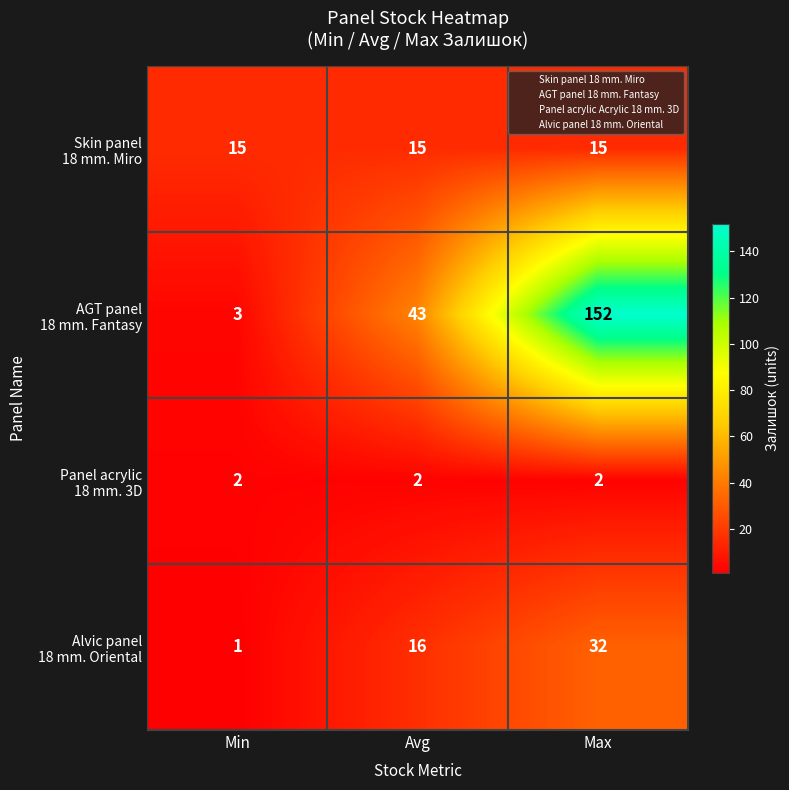

At how many categories does at least one series exceed 63?

1